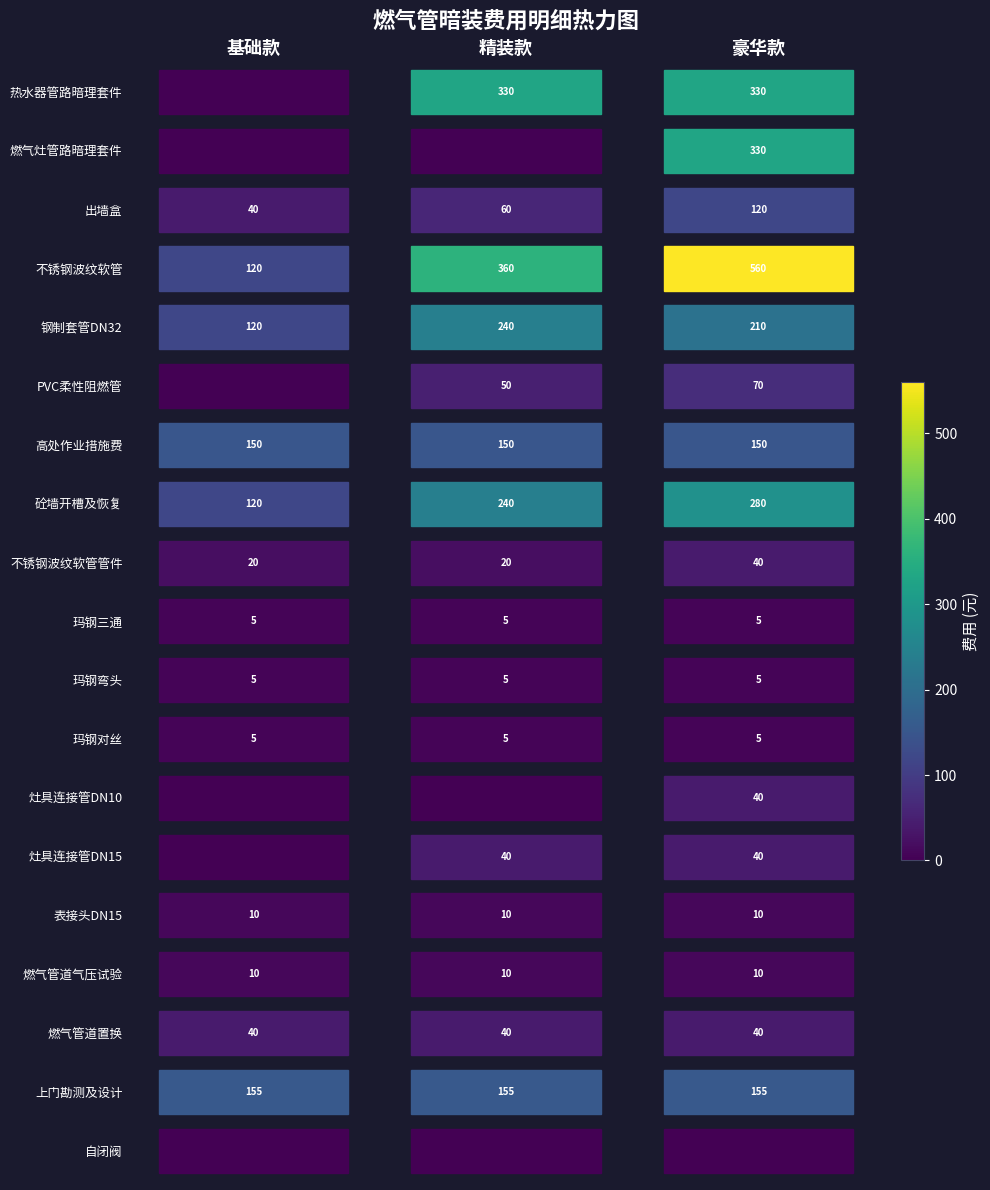

What is the average value of the 不锈钢波纹软管 series?

347